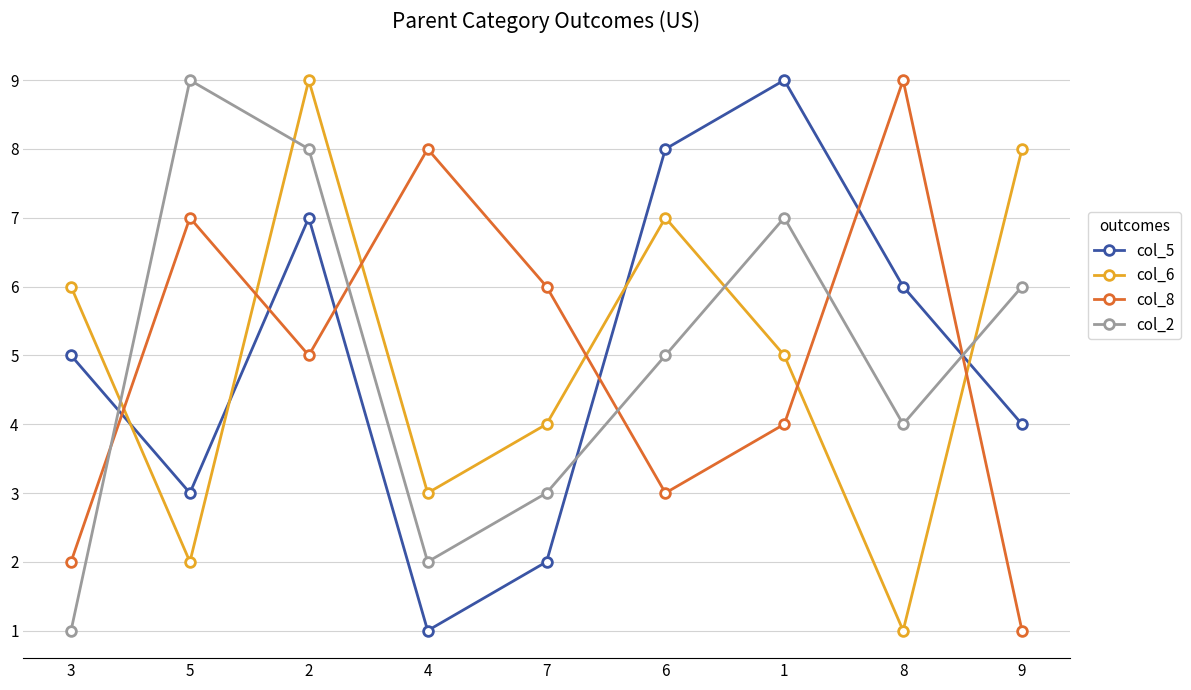

Reading left to right, list all the values displayed in this chart.

col_5: 3=5	5=3	2=7	4=1	7=2	6=8	1=9	8=6	9=4
col_6: 3=6	5=2	2=9	4=3	7=4	6=7	1=5	8=1	9=8
col_8: 3=2	5=7	2=5	4=8	7=6	6=3	1=4	8=9	9=1
col_2: 3=1	5=9	2=8	4=2	7=3	6=5	1=7	8=4	9=6